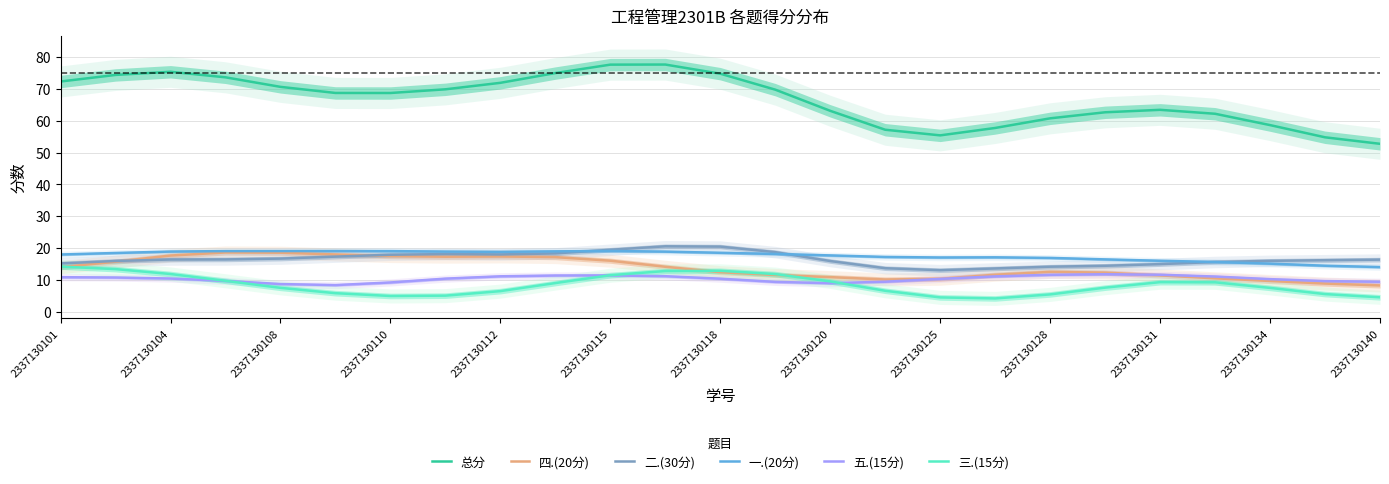

What is the sum of all 四.(20分) values?

343.0